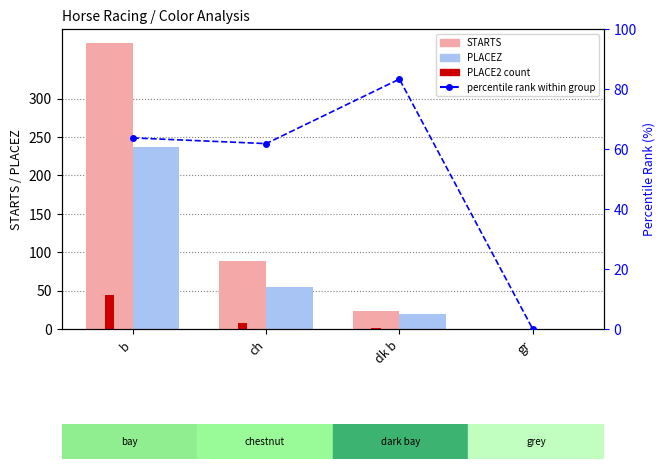

Is it true that PLACE2 count equals 44.0 at b?

True